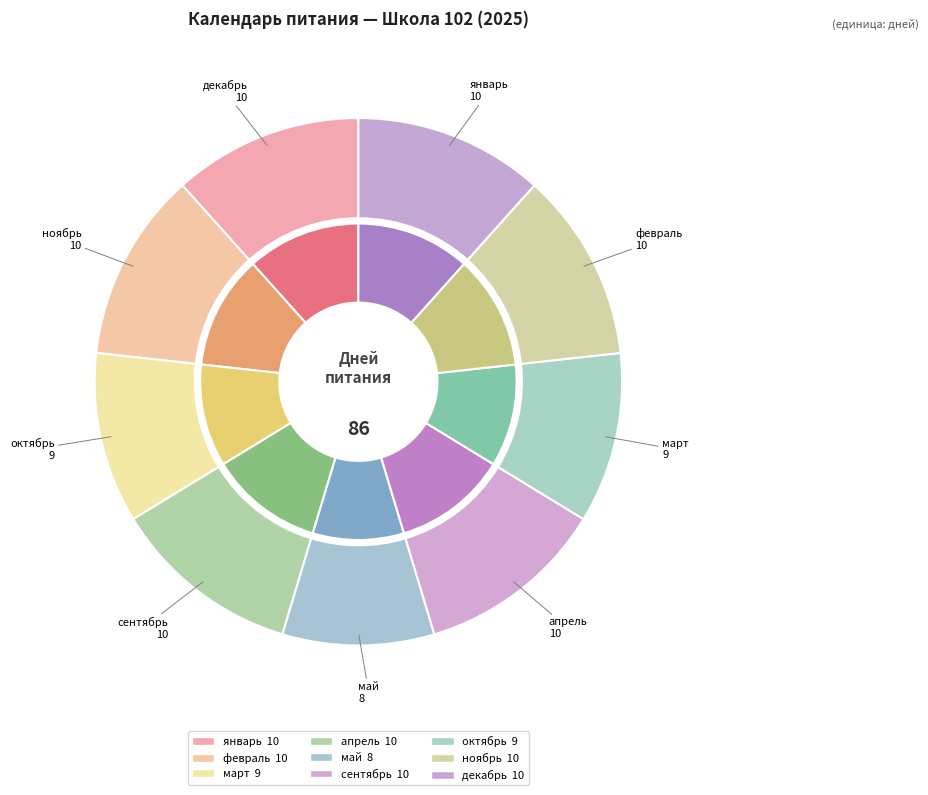

Which has a higher value, апрель or октябрь?

апрель